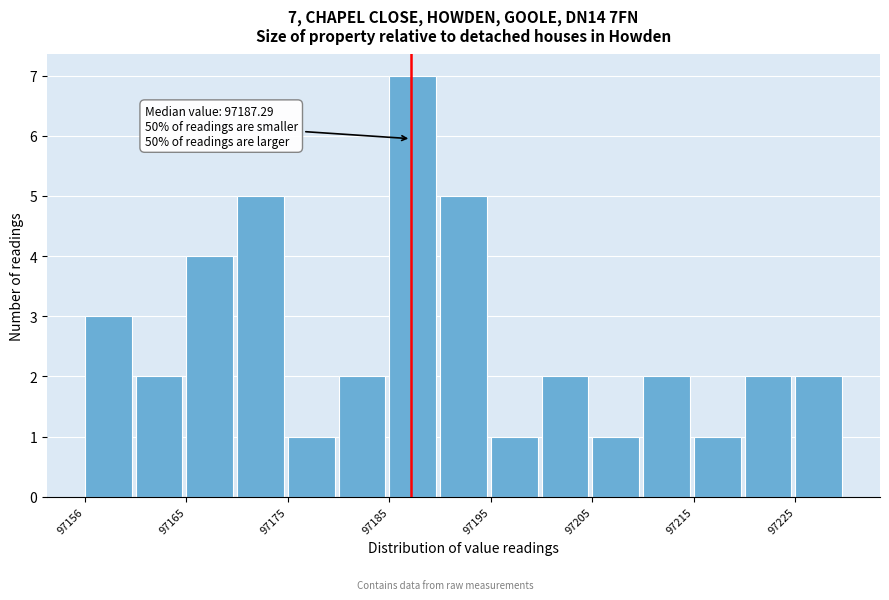

Which range on the x-axis has the tallest bar?

97185 to 97190